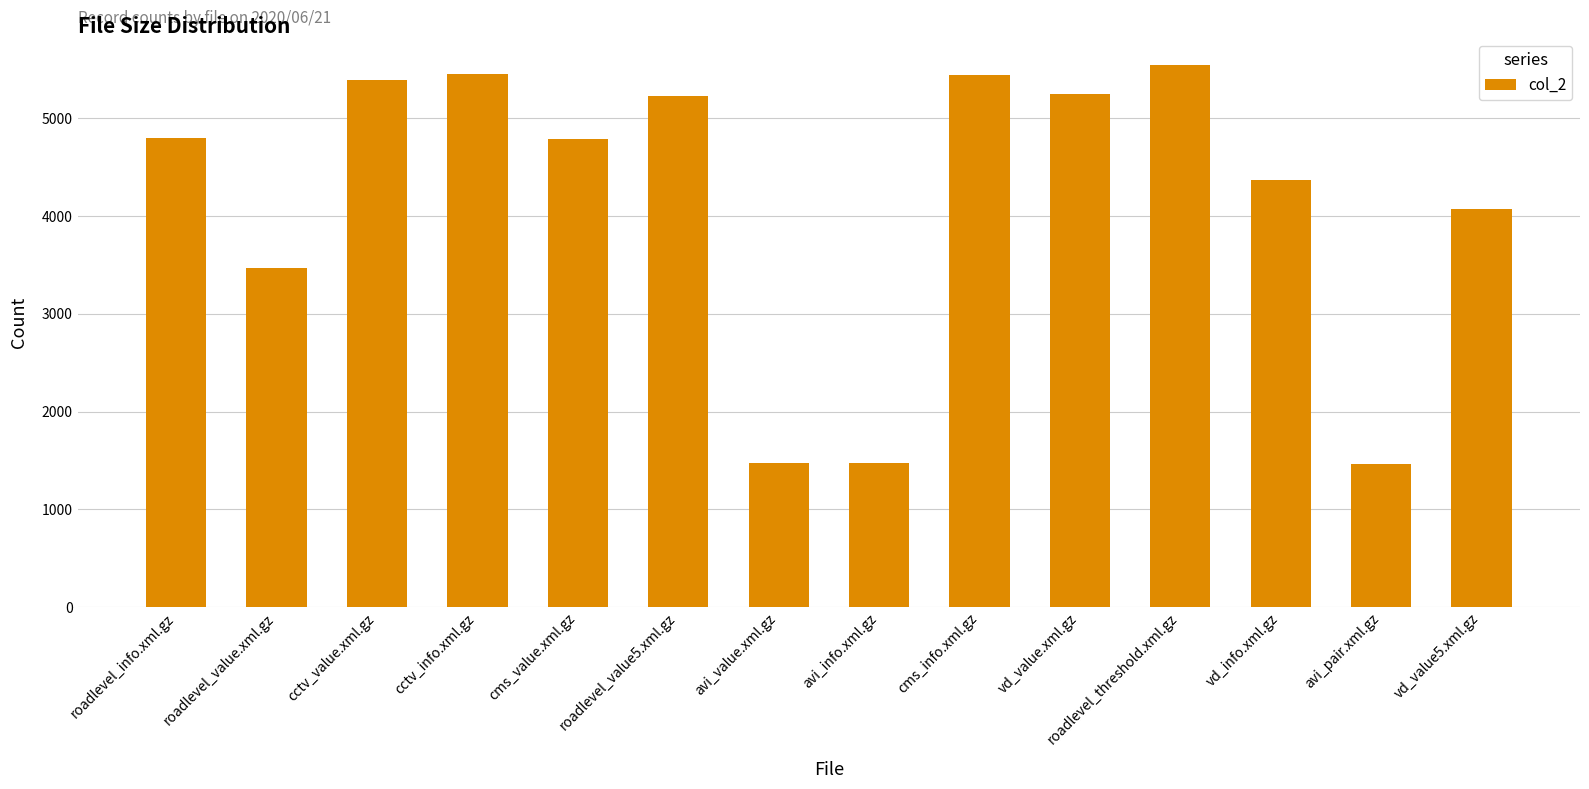

At which category does the chart reach its peak across all series?

roadlevel_threshold.xml.gz